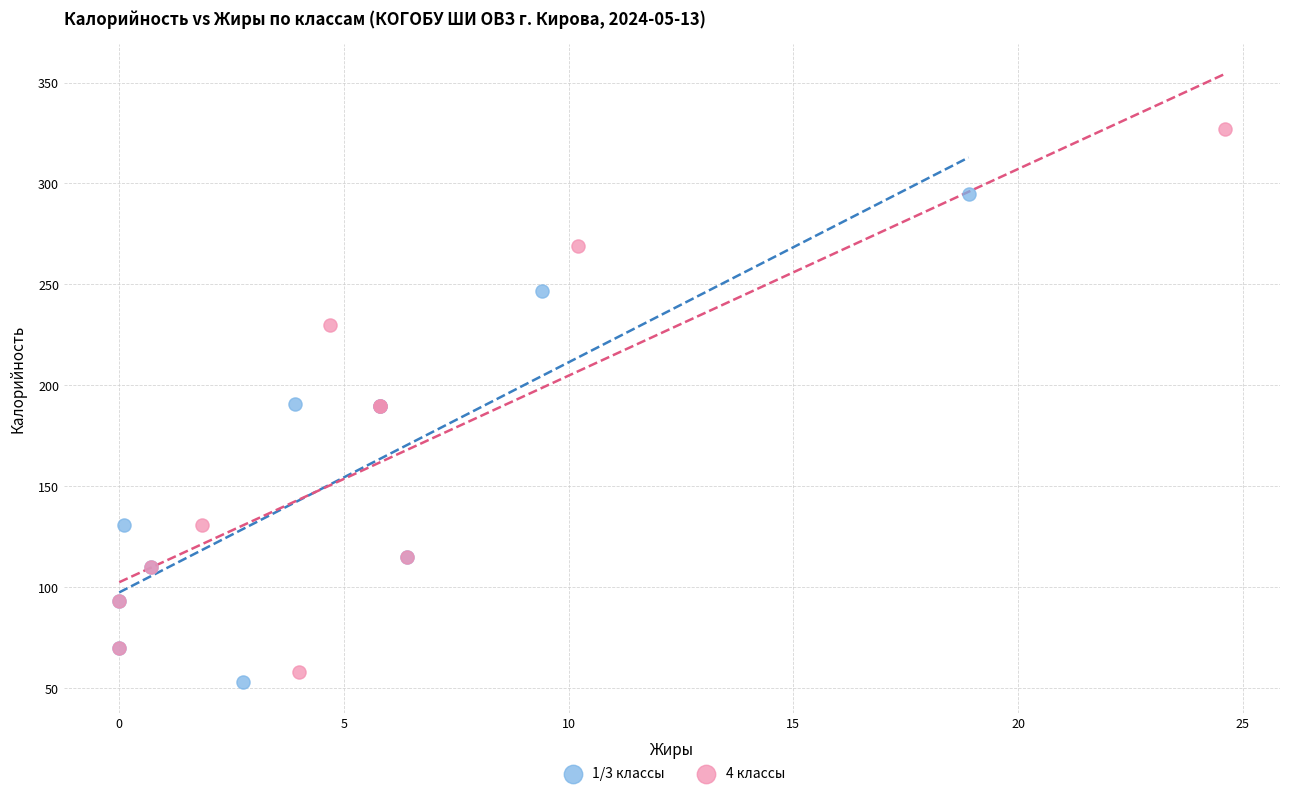

Which series has the widest spread of Y values?

4 классы